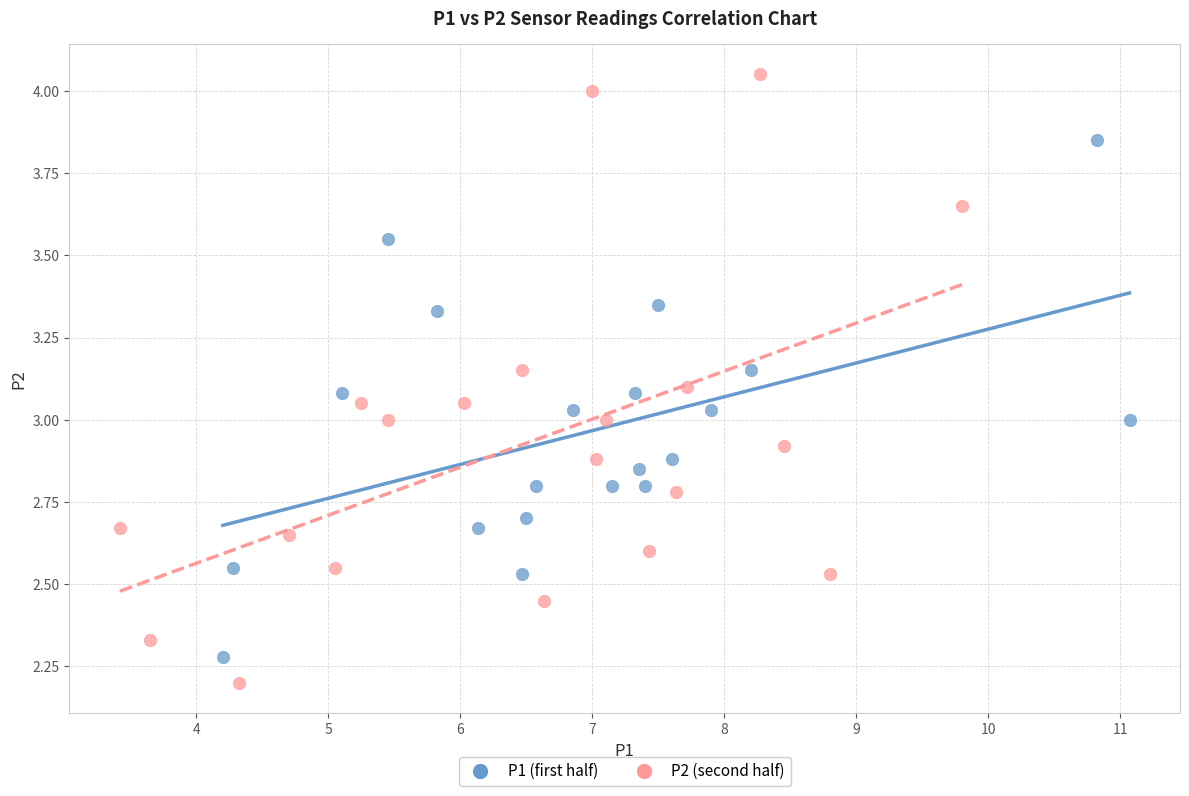

What are all the series names shown in the legend?

P1 (first half), P2 (second half)